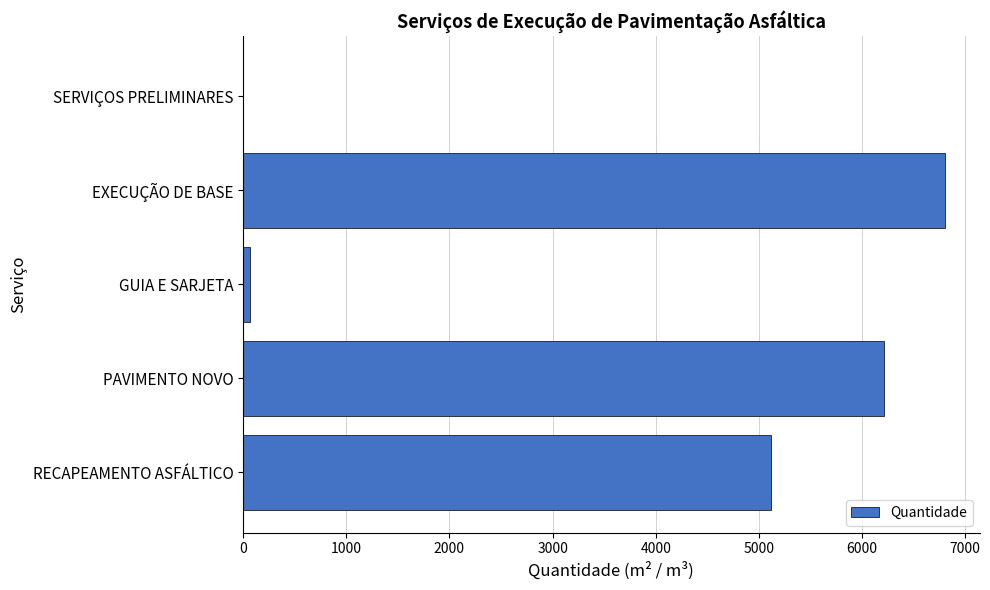

Count the number of values greater than 5113.

3